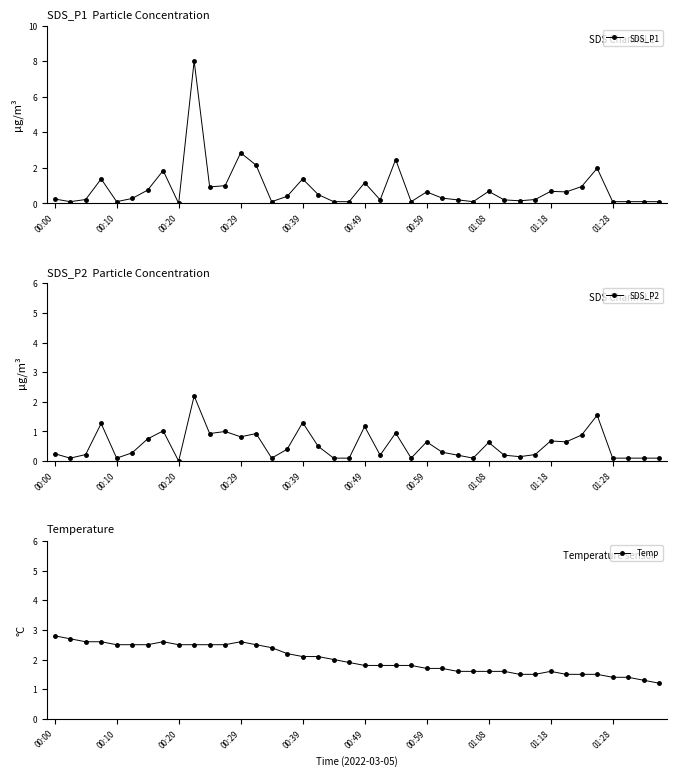

True or false: SDS_P2 has more than 1 interior local peaks.

True